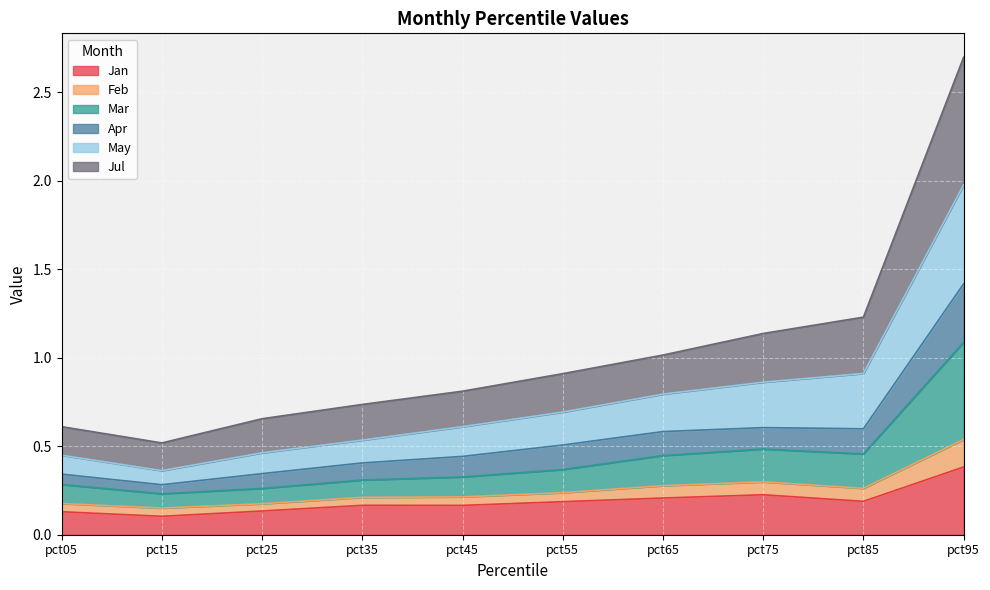

At which label does Jan reach its peak?

pct95